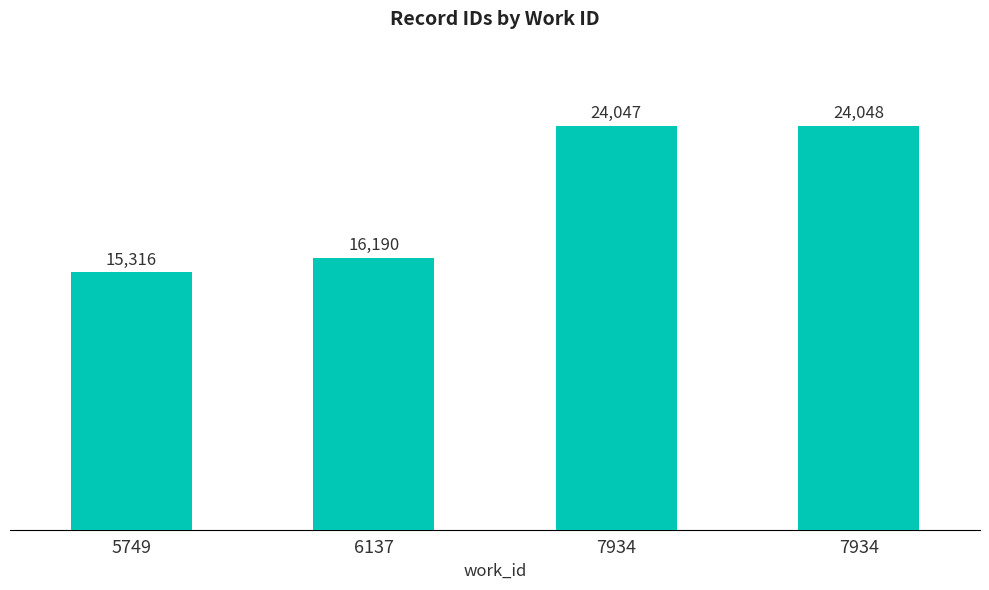

List the labels in order of value, largest first.

7934, 7934, 6137, 5749